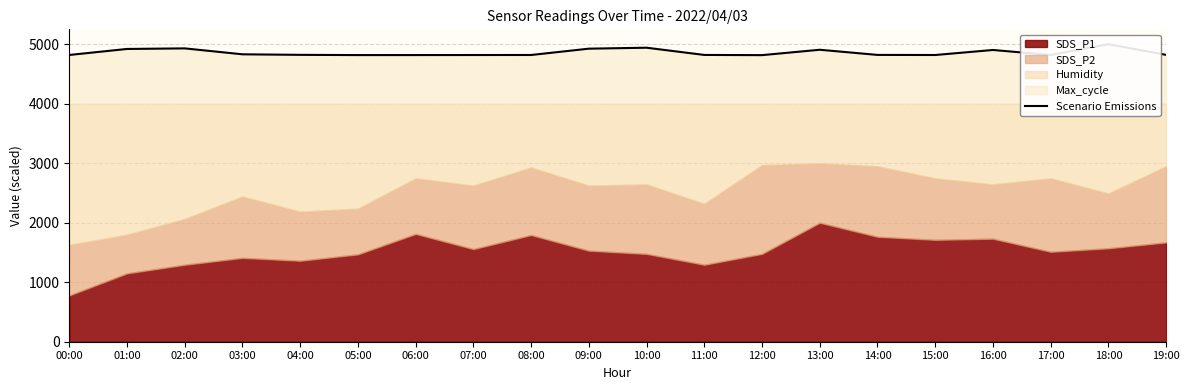

Which has a higher value, 04:00 or 15:00?

04:00